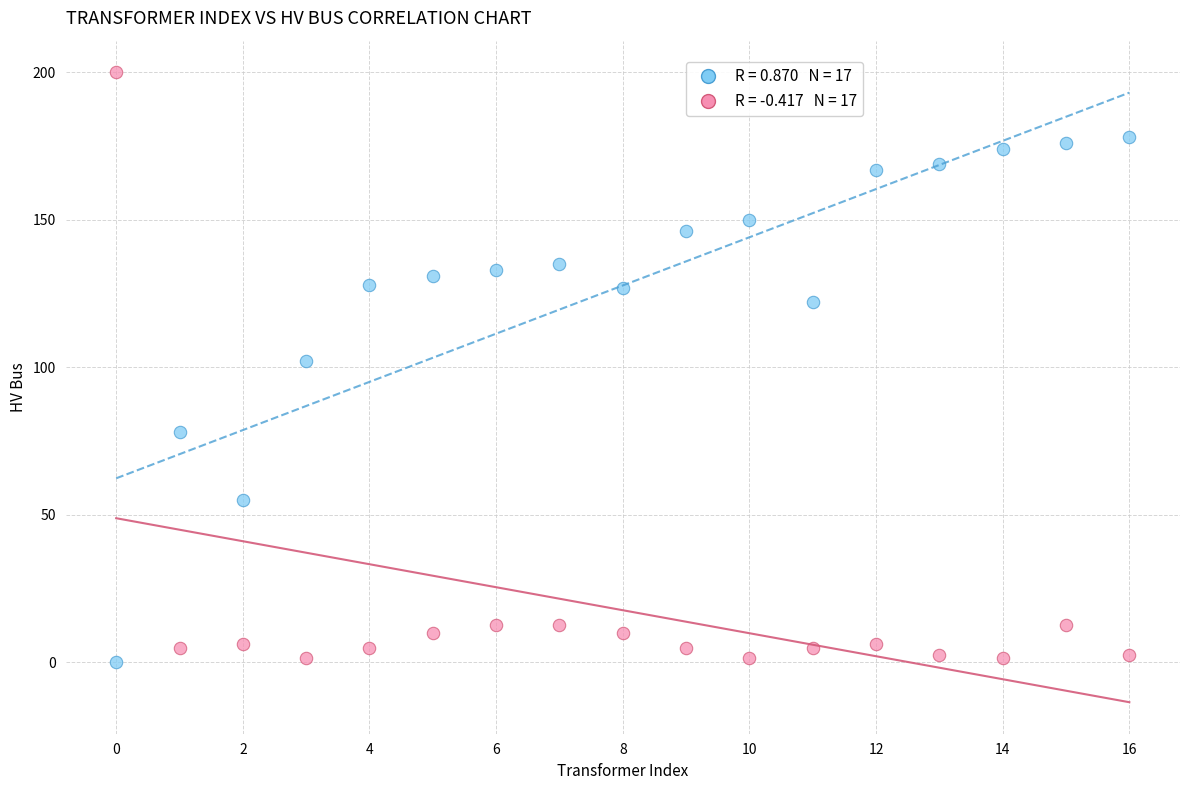

Across all data points, what is the range of Y values (max minus min)?

200.0